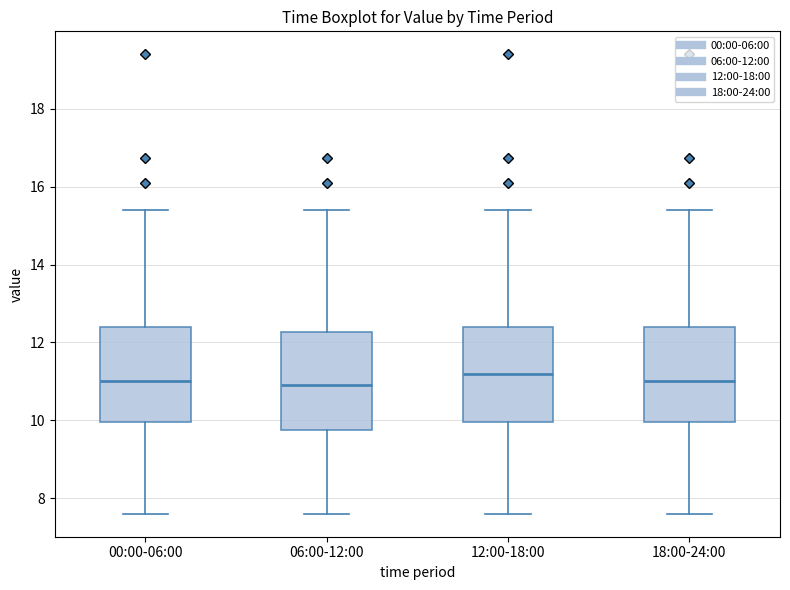

Reading left to right, read every box against the y-axis: the position of its median line, the range the box covers, and the ends of its whiskers. The values are not printed on the chart, so give them approximately, as read against the axis.

00:00-06:00: median 11.0, box 10.0 to 12.4, whiskers 7.6 to 15.4
06:00-12:00: median 11.0, box 9.8 to 12.2, whiskers 7.6 to 15.4
12:00-18:00: median 11.2, box 10.0 to 12.4, whiskers 7.6 to 15.4
18:00-24:00: median 11.0, box 10.0 to 12.4, whiskers 7.6 to 15.4